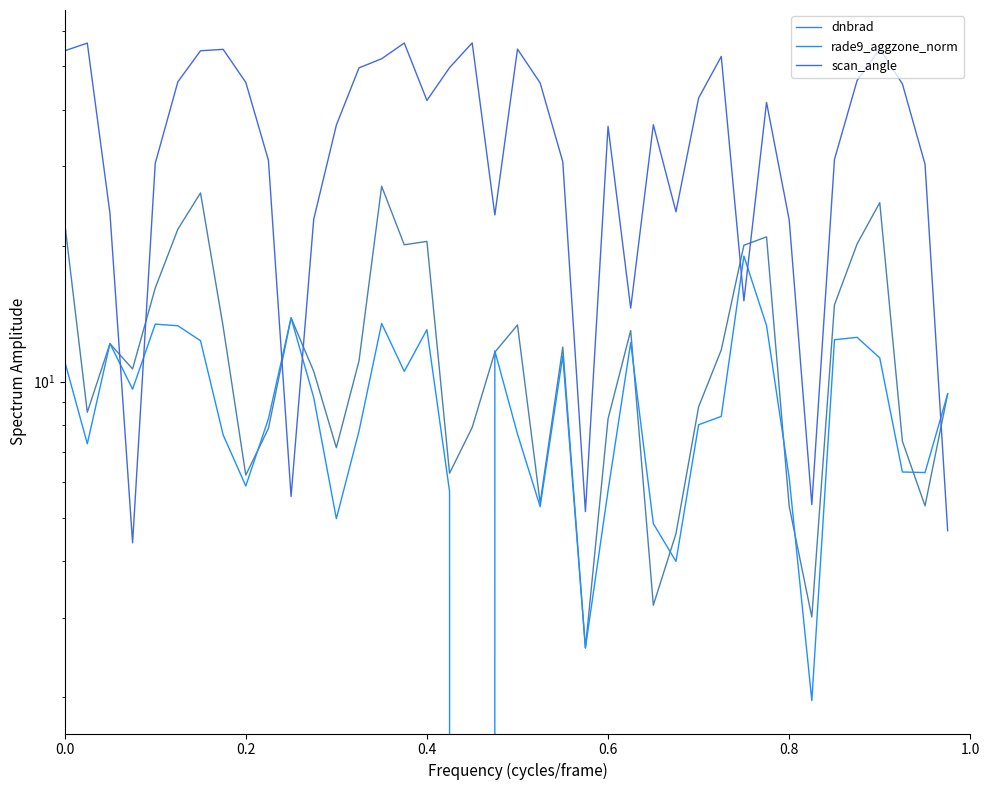

Rank the series at 11 from highest to lowest value.

scan_angle, dnbrad, rade9_aggzone_norm